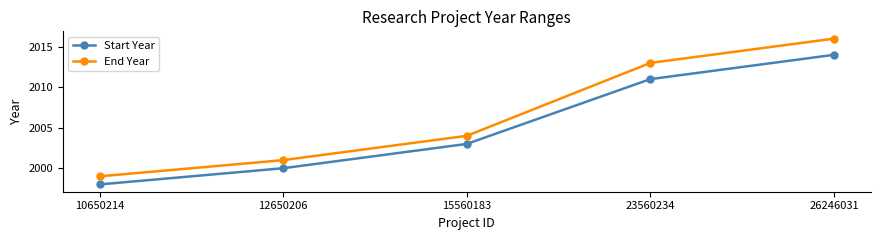

Where is Start Year nearest to the value 2006?

15560183